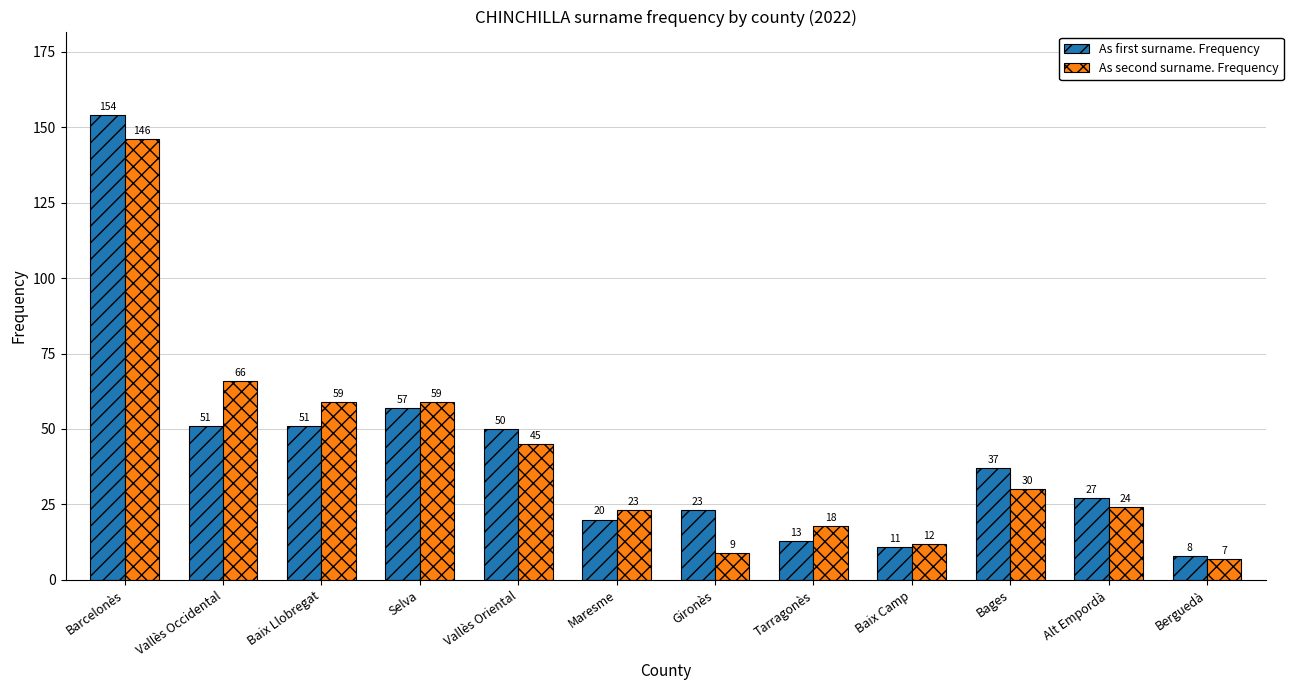

What is the label of the 9th bar from the right?

Selva